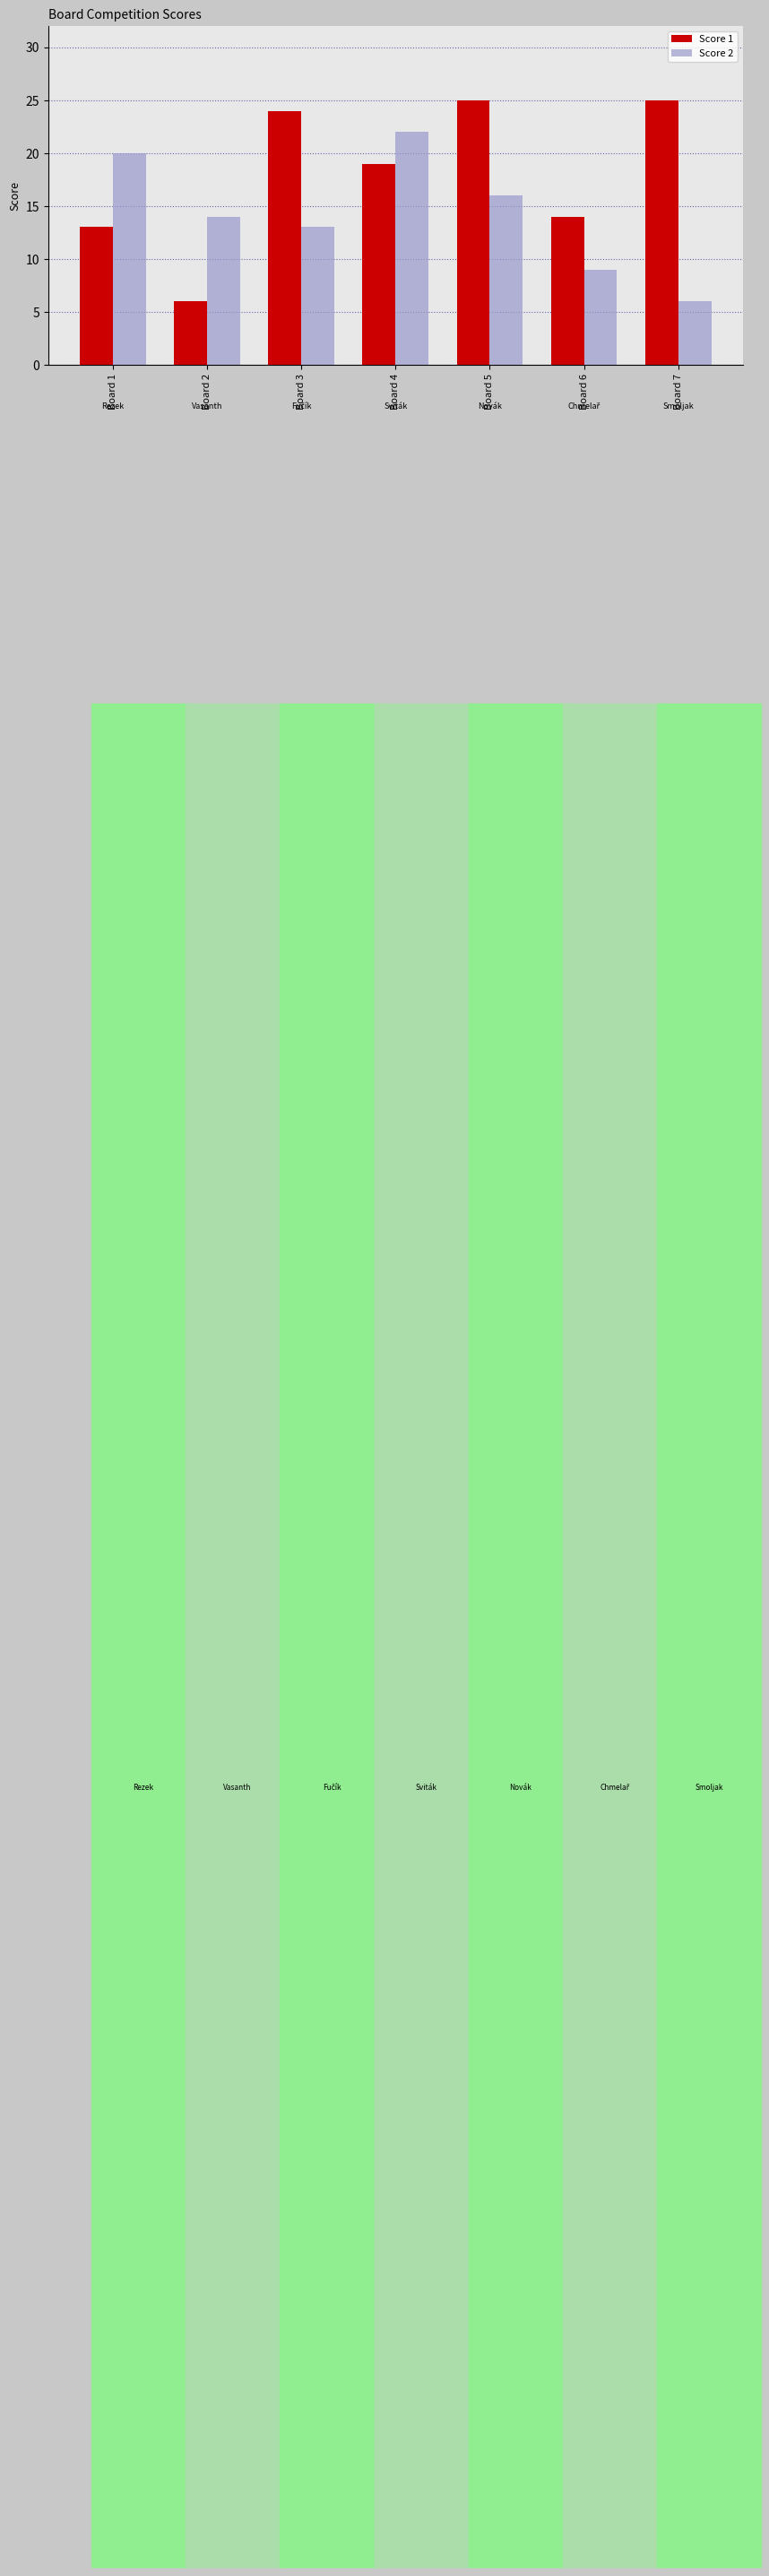

Which series has the largest range (max minus min)?

Score 1